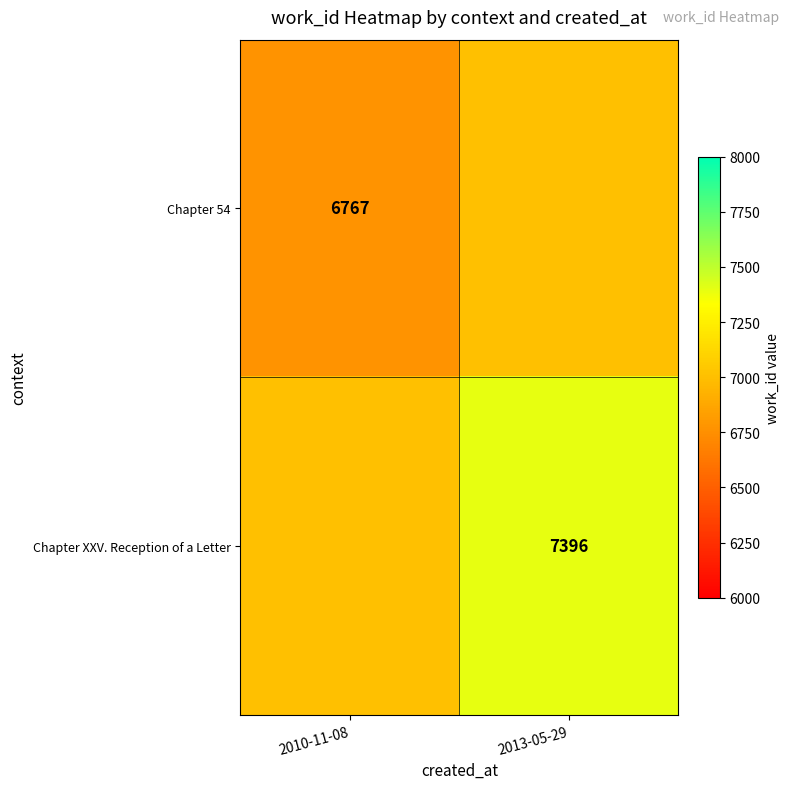

What is the spread (max minus min) of values at 2010-11-08?

233